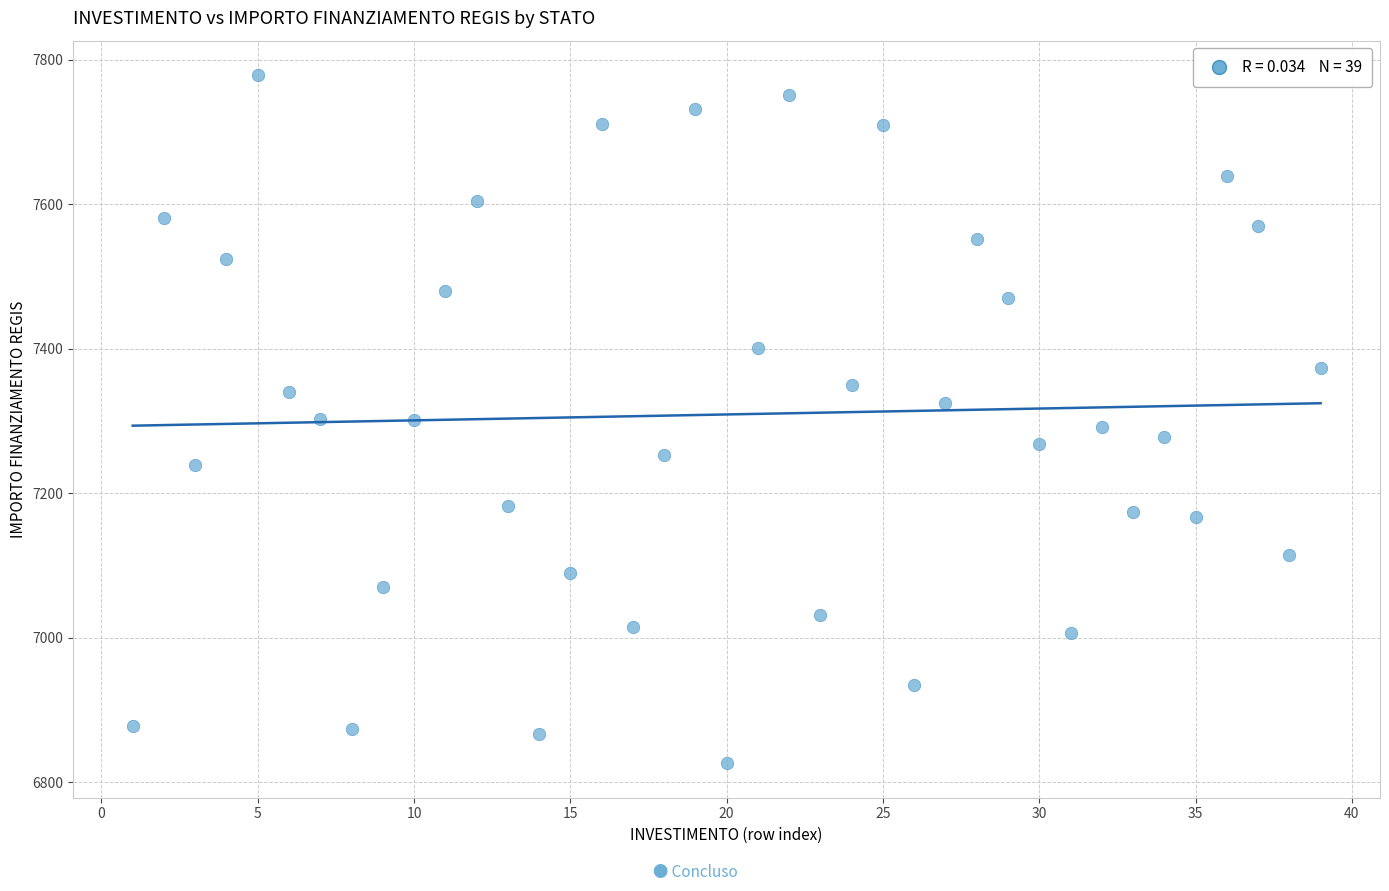

What is the range of Y values (max minus min)?

953.1